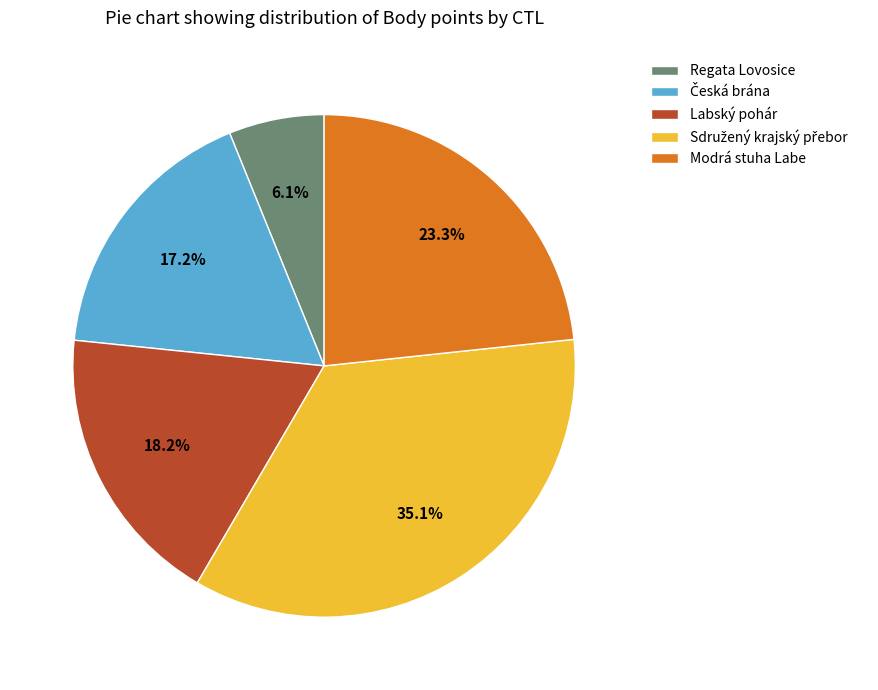

Which slice is the smallest?

Regata Lovosice